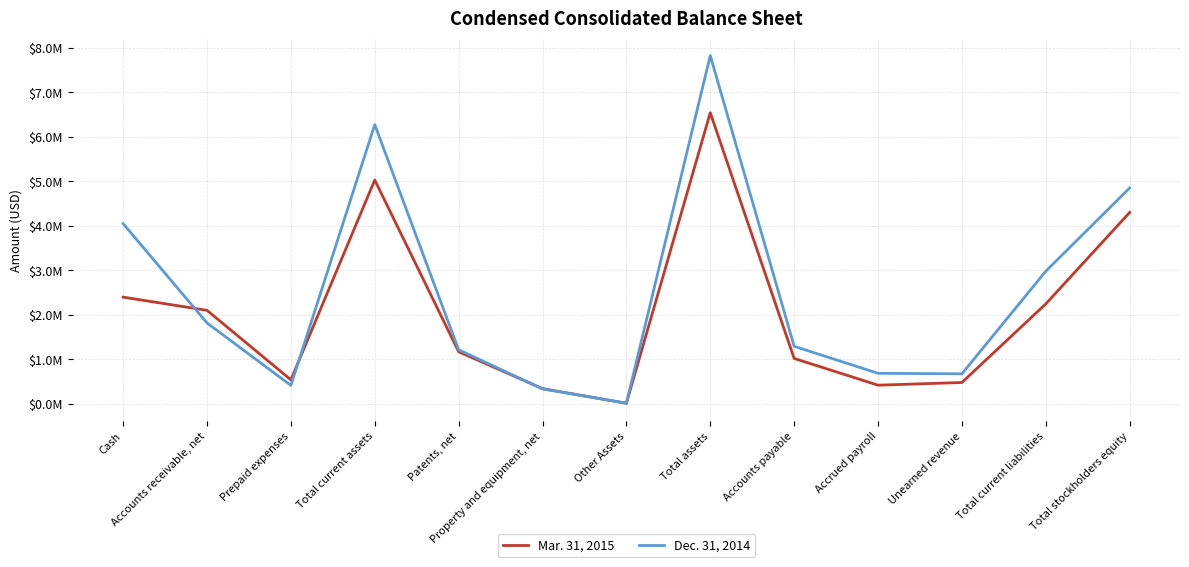

Where does the Dec. 31, 2014 series first go above 1289099?

Cash